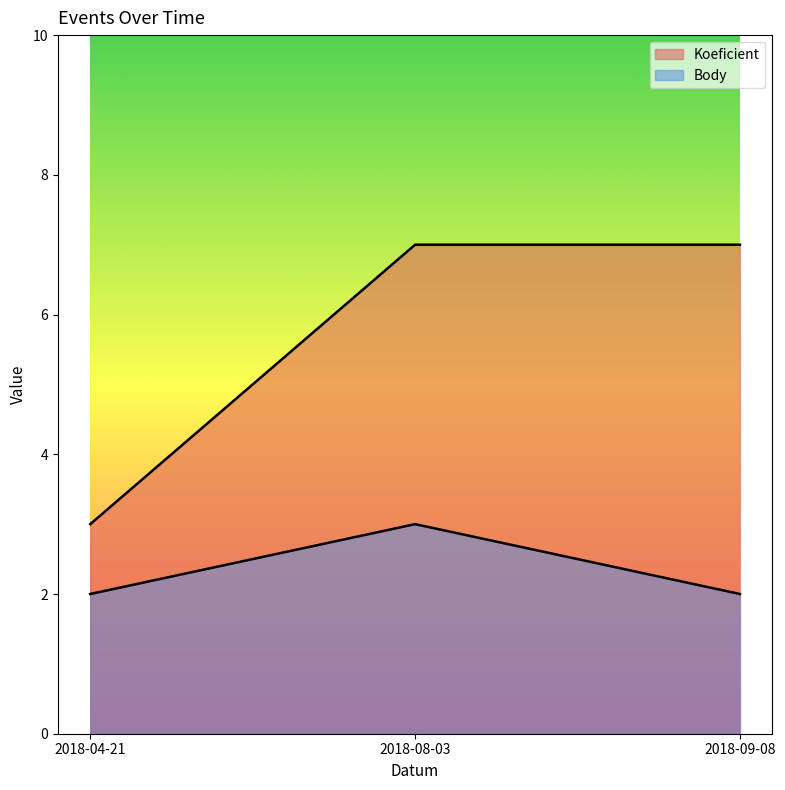

What are all the series names shown in the legend?

Koeficient, Body